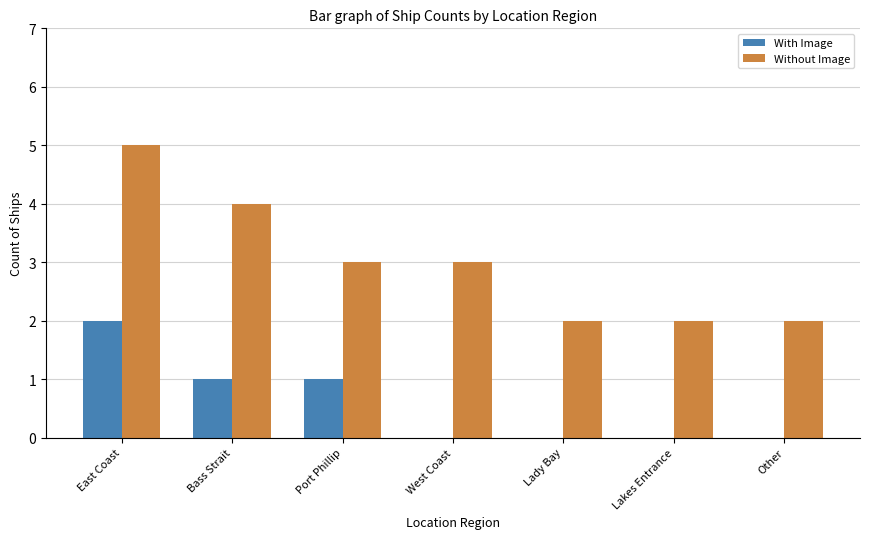

The Without Image series shows 2 at Other. True or false?

True